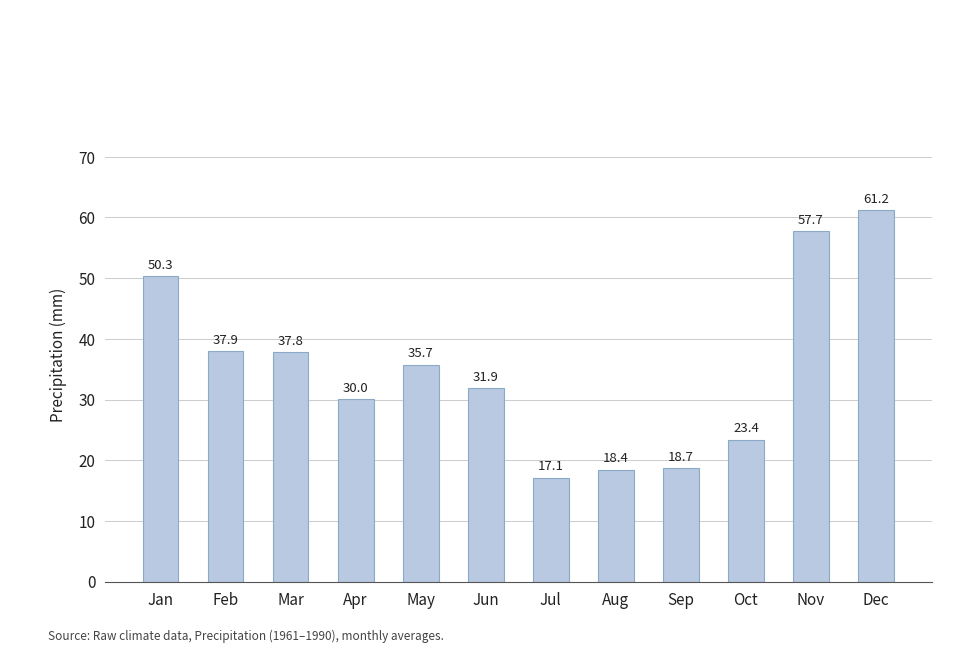

Approximately how many times larger is the value at Apr compared to Jul?

1.8